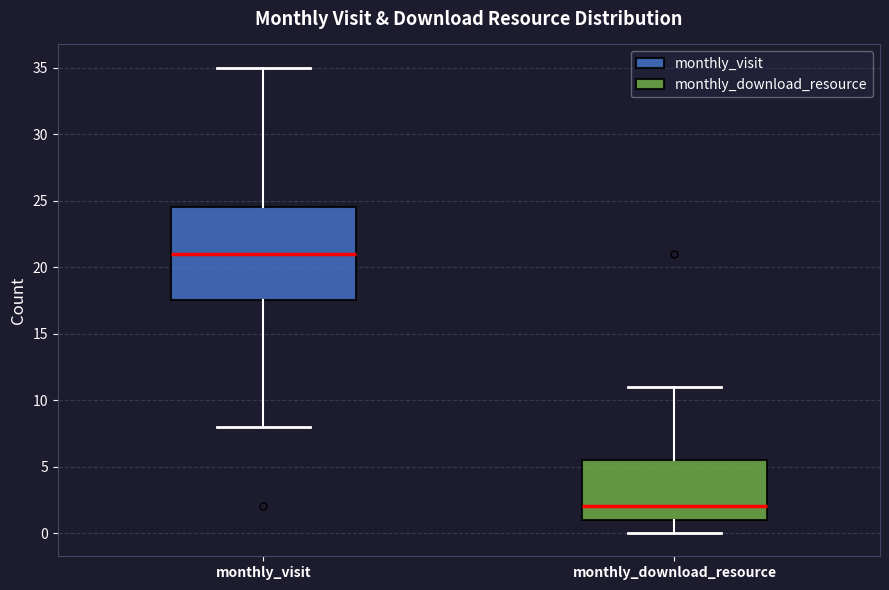

Reading left to right, read every box against the y-axis: the position of its median line, the range the box covers, and the ends of its whiskers. The values are not printed on the chart, so give them approximately, as read against the axis.

monthly_visit: median 21.0, box 17.5 to 24.5, whiskers 8.0 to 35.0
monthly_download_resource: median 2.0, box 1.0 to 5.5, whiskers 0.0 to 11.0